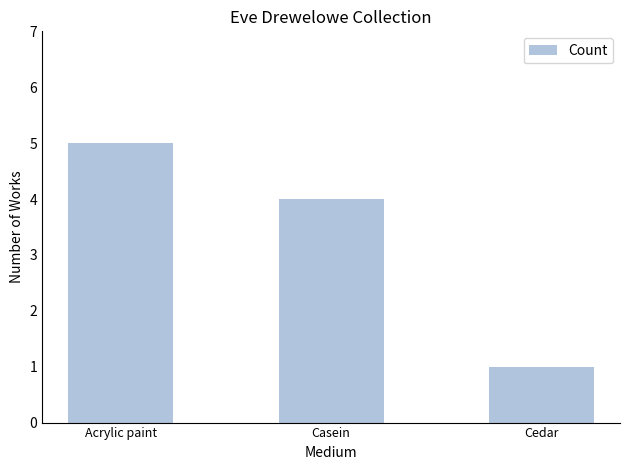

Reading left to right, transcribe all the data shown in this chart.

Acrylic paint=5	Casein=4	Cedar=1